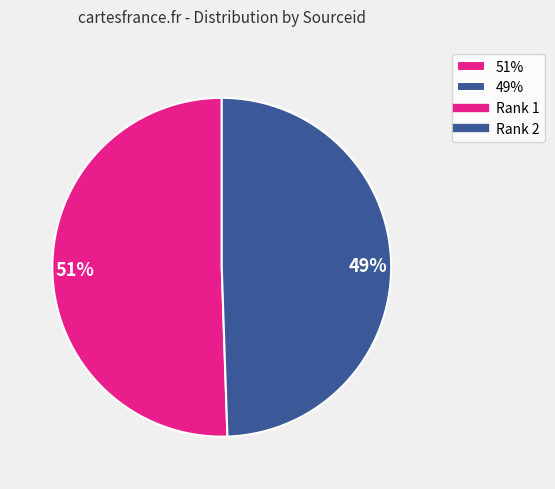

Rank the categories by value from highest to lowest.

51%, 49%